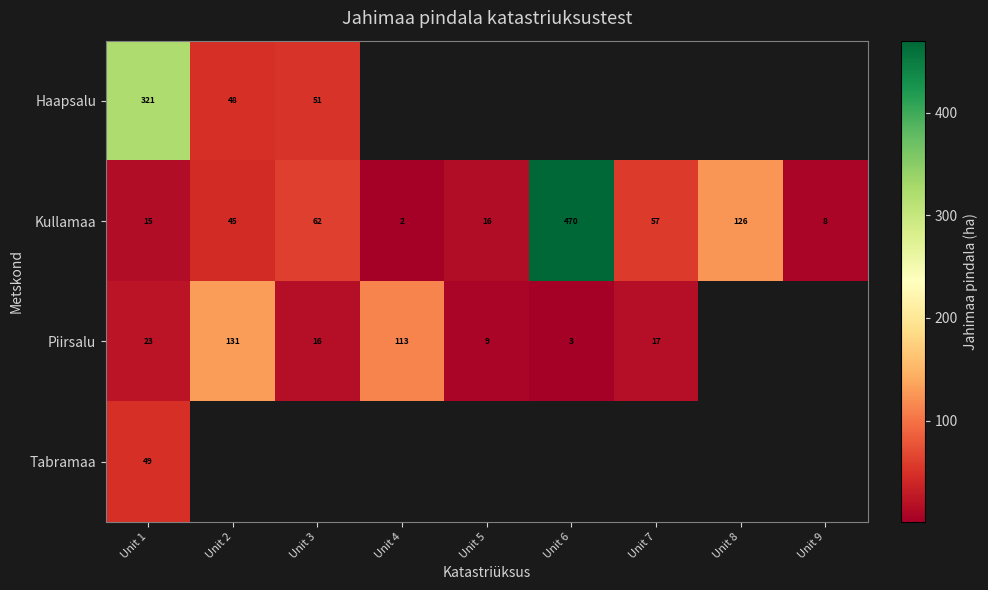

Between Unit 2 and Unit 8, which is larger?

Unit 8